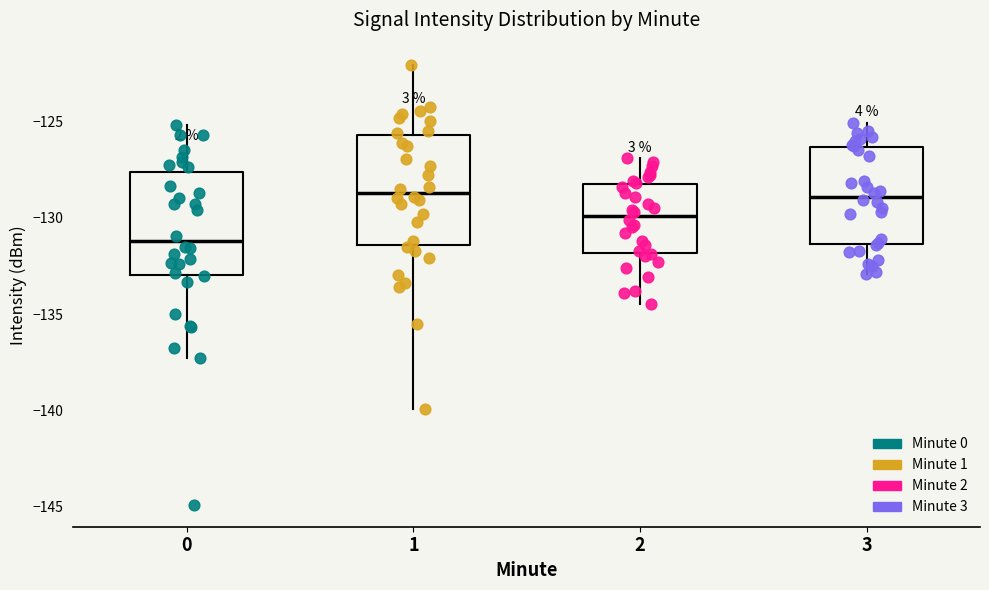

Which box's median line is the lowest?

0